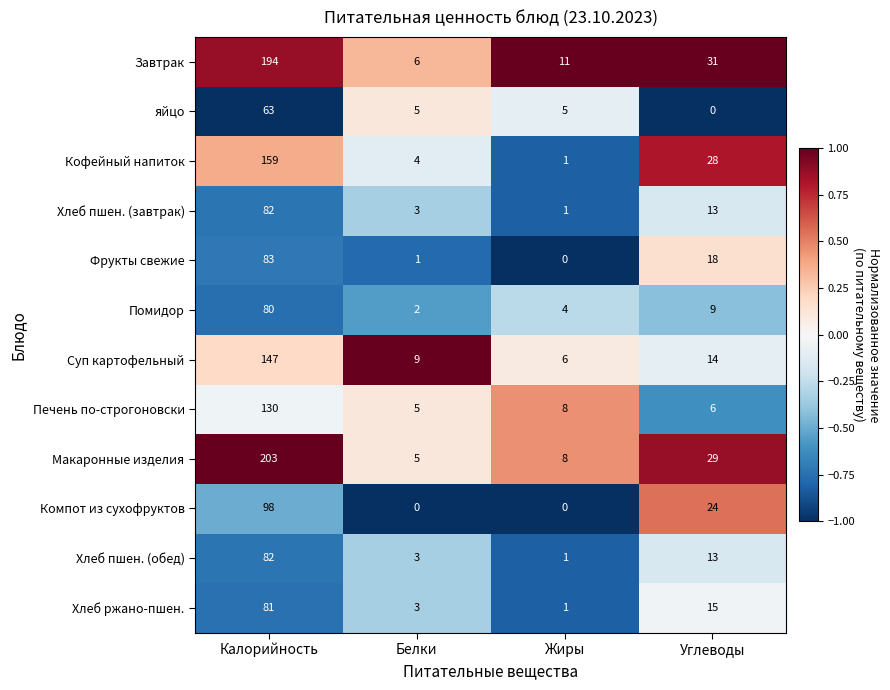

Between Калорийность and Белки, which series saw the biggest shift?

Макаронные изделия